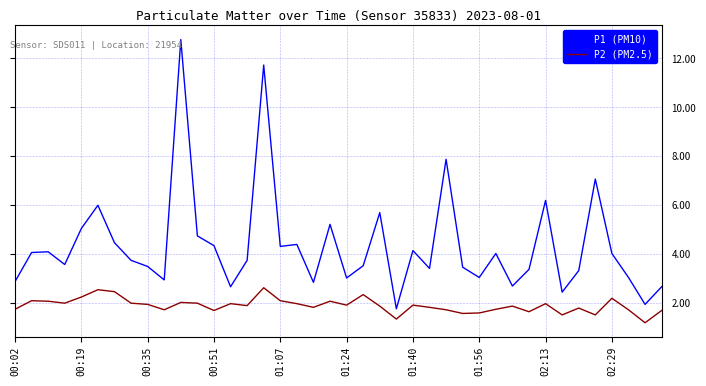

Which series has the largest total across all categories?

P1 (PM10)